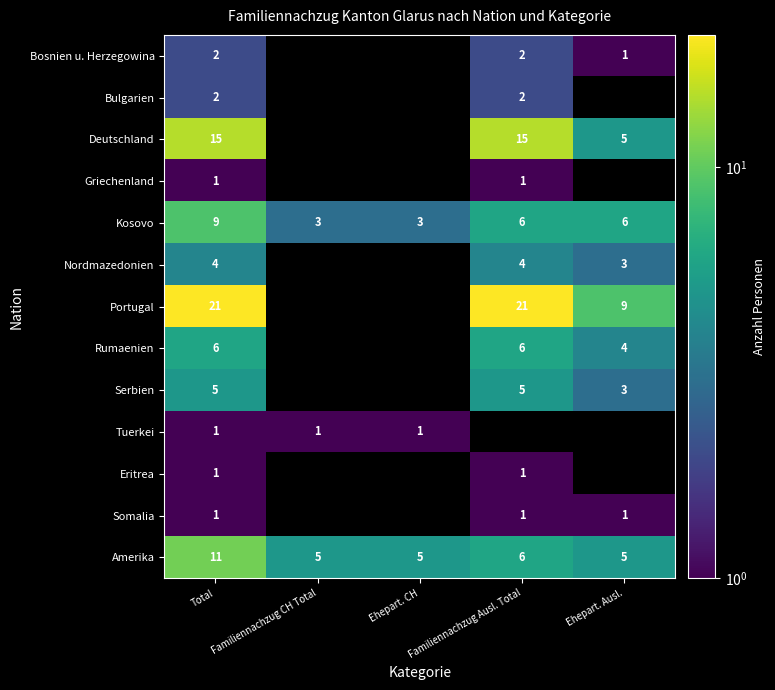

How many data points does each series have?

5